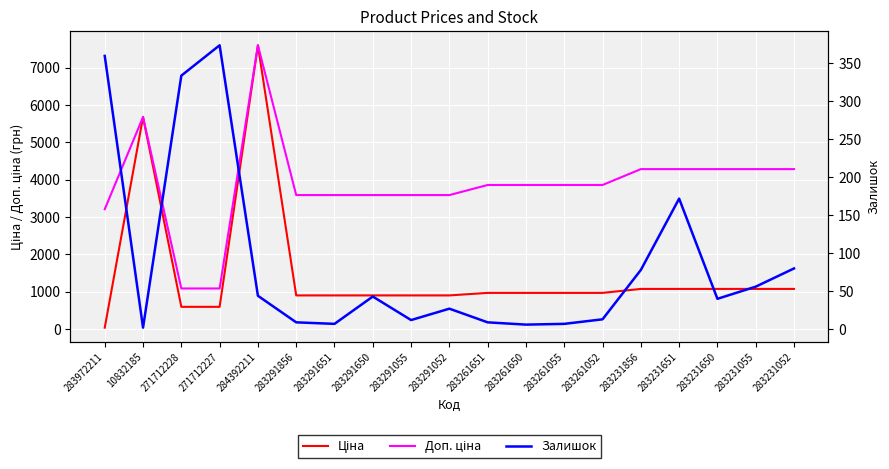

What is the total value across all series at 283261055?

4824.6